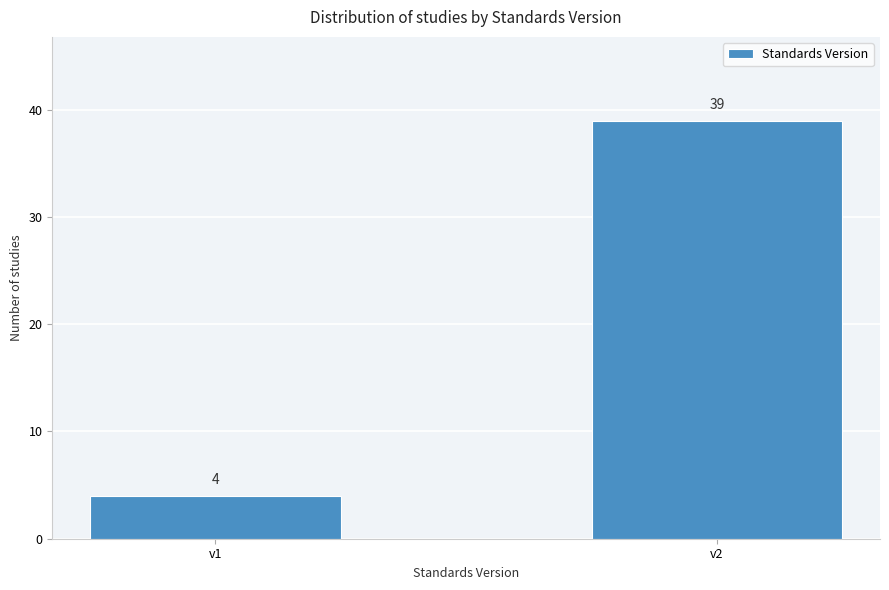

Reading left to right, what are all the values shown in this chart?

v1=4	v2=39